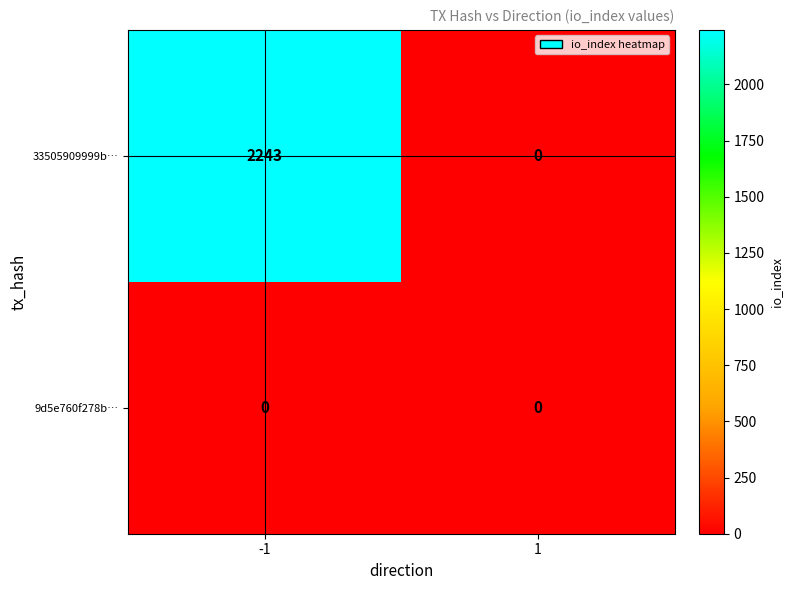

What is the greatest value displayed?

2243